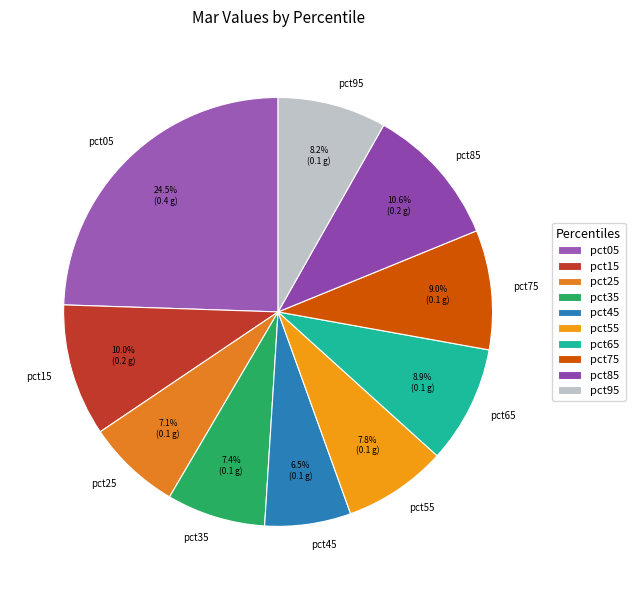

Does pct15 account for over 50% of the chart?

No